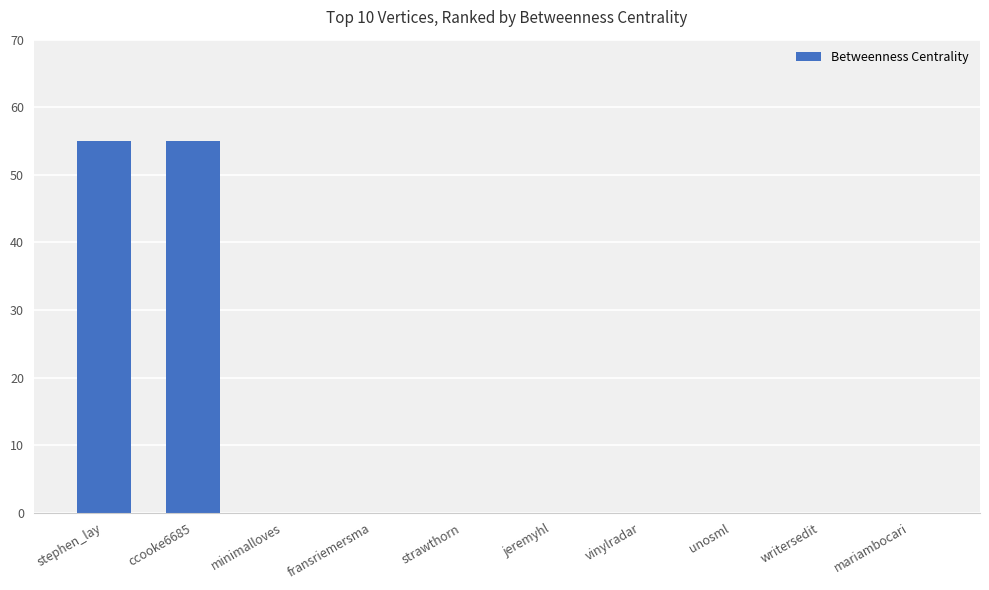

True or false: the data shows 55 at stephen_lay.

True